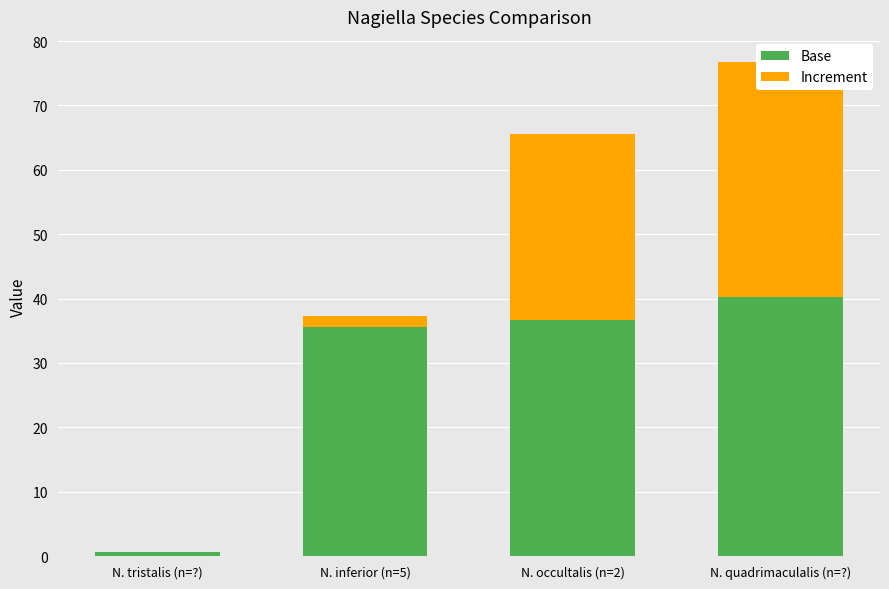

What are all the series names shown in the legend?

Base, Increment